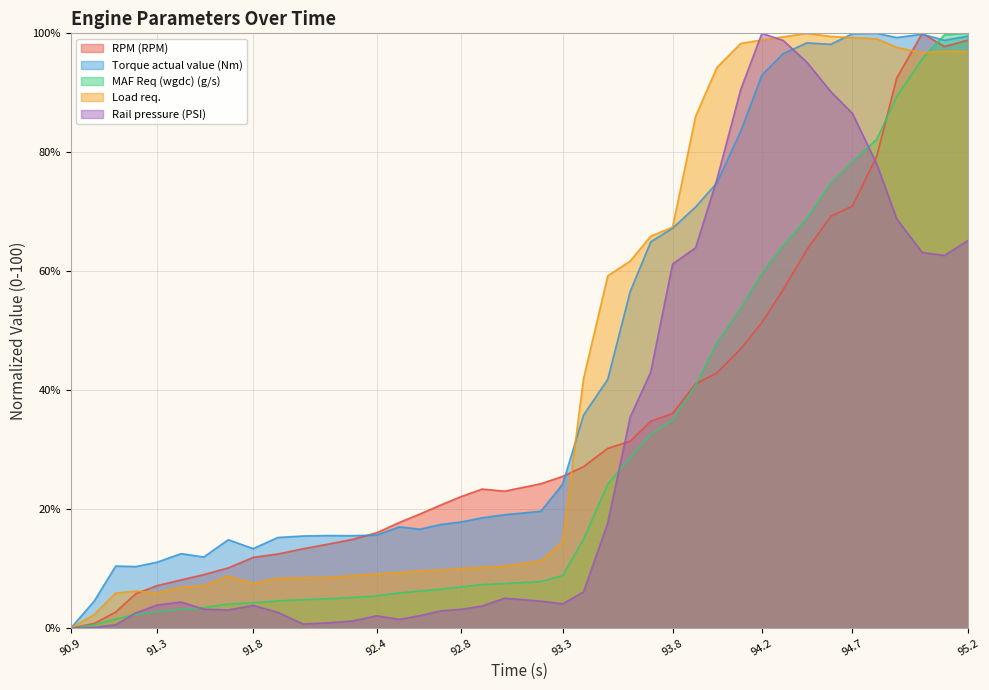

At which category is the sum across all series the highest?

95.2